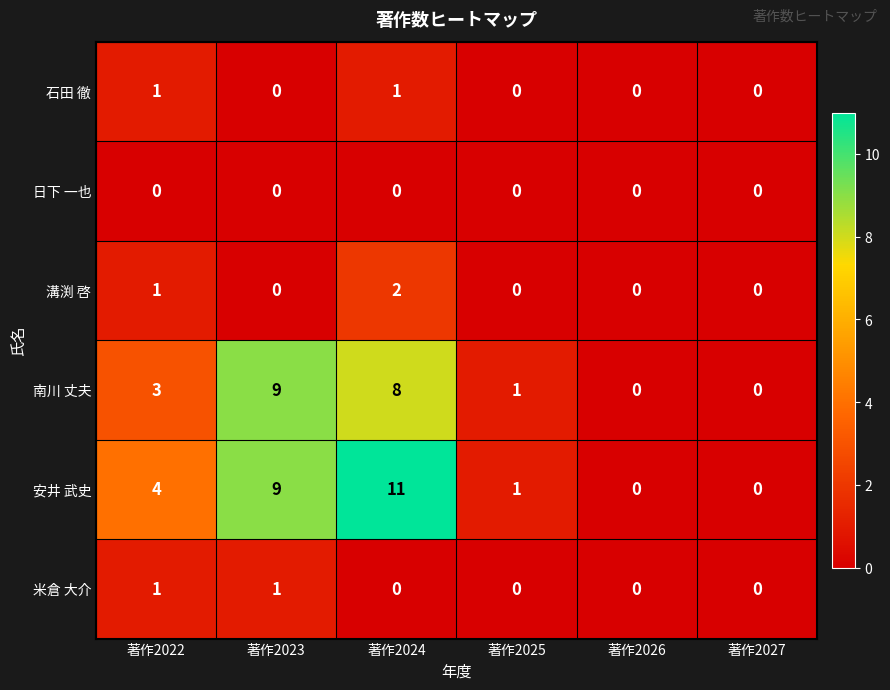

What is the average value of the 安井 武史 series?

4